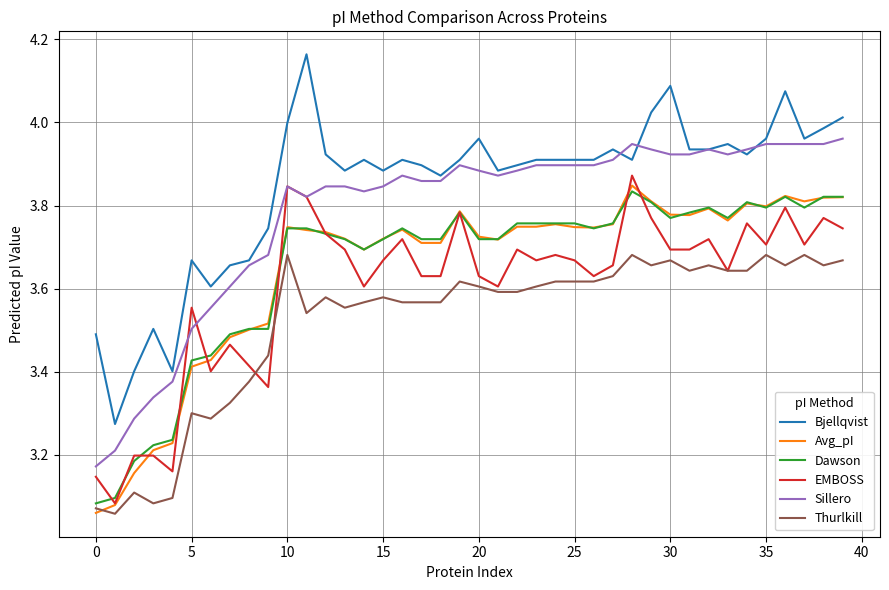

Which series has the widest spread of values?

Bjellqvist